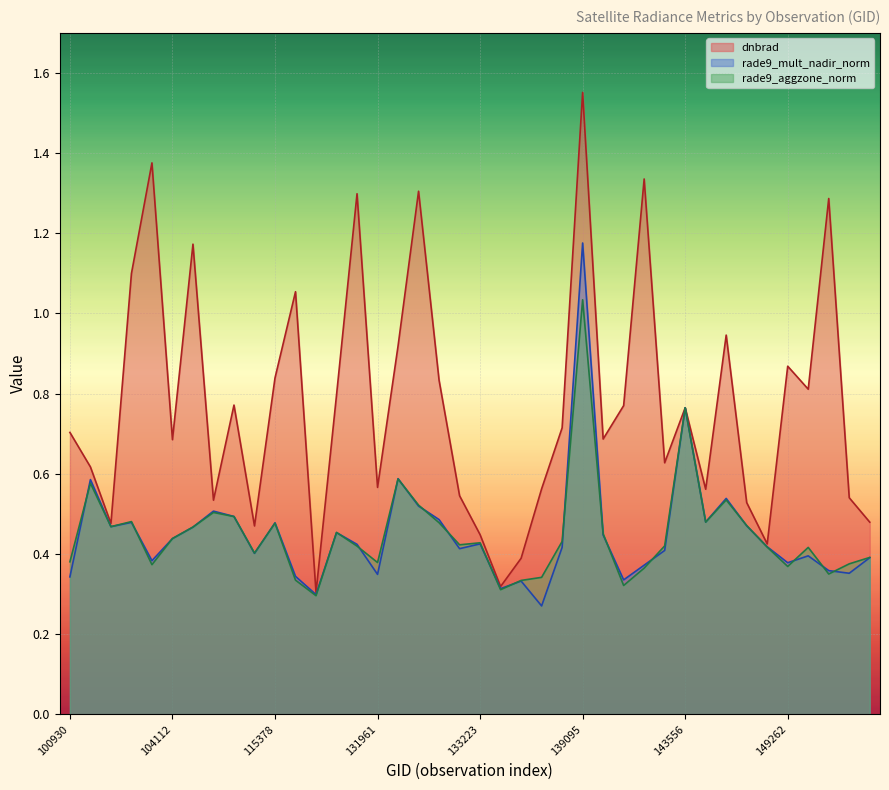

True or false: dnbrad has more than 2 points higher than both neighbors.

True